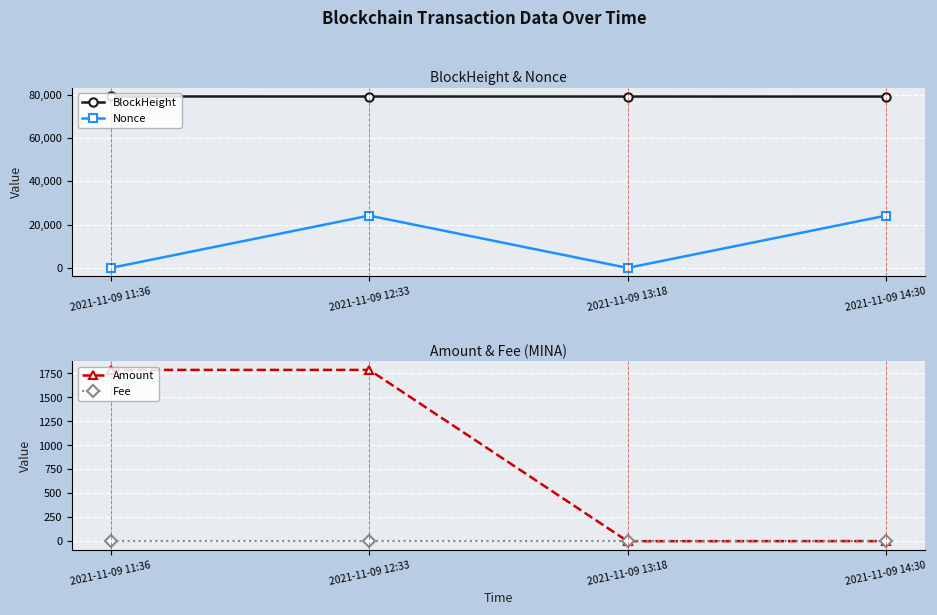

What is the greatest value displayed?

79190.0